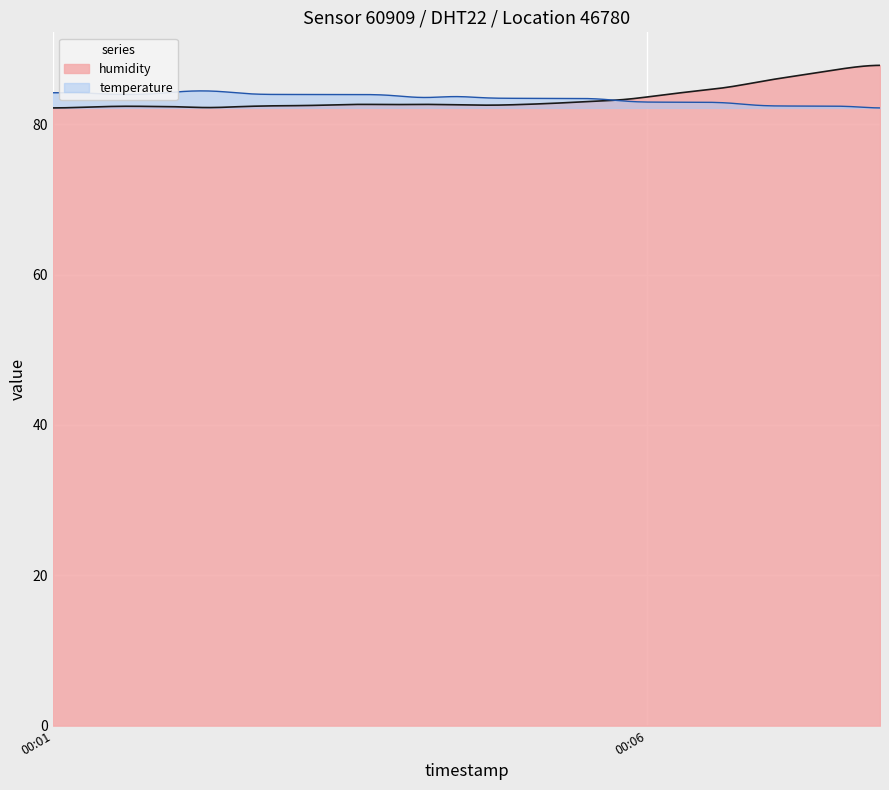

What is the change in value from 2022-10-04T00:30:40 to 2022-10-04T00:56:12?

+0.2